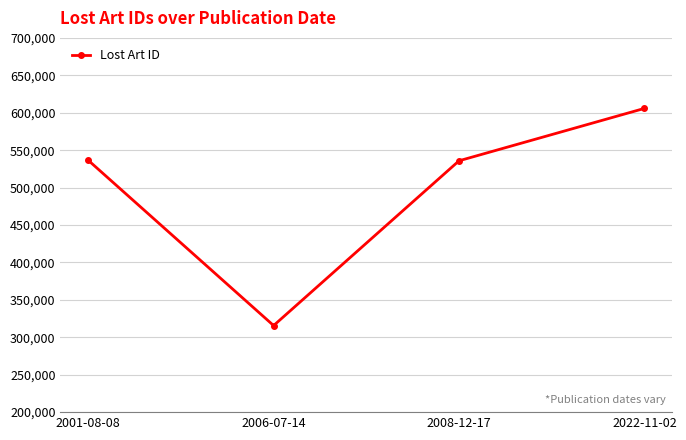

True or false: there are more than 1 points higher than both neighbors.

False